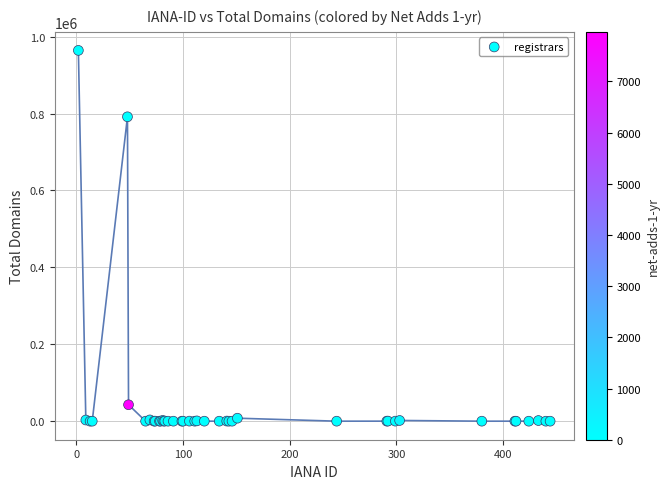

What Y value in the scatter plot is closest to 482122?

791574